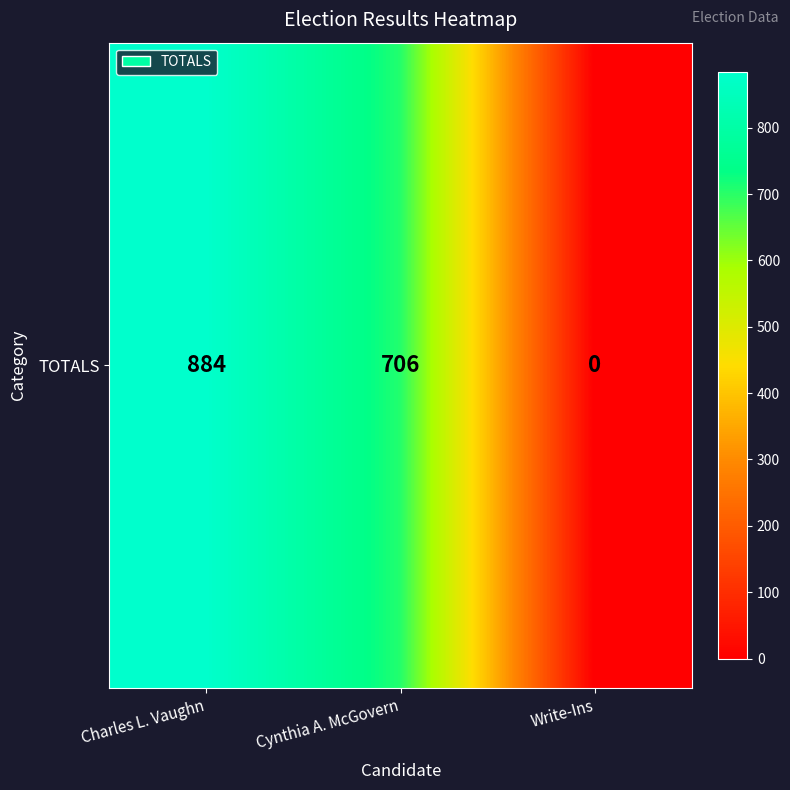

Which label corresponds to the smallest value in the chart?

Write-Ins